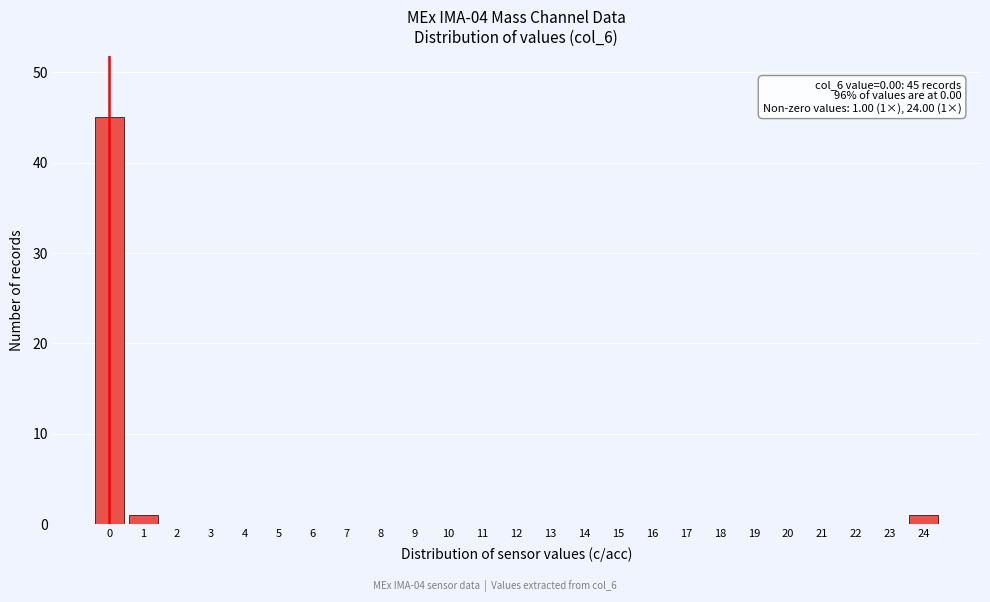

Reading left to right, list all the values displayed in this chart.

0=45	1=1	2=0	3=0	4=0	5=0	6=0	7=0	8=0	9=0	10=0	11=0	12=0	13=0	14=0	15=0	16=0	17=0	18=0	19=0	20=0	21=0	22=0	23=0	24=1